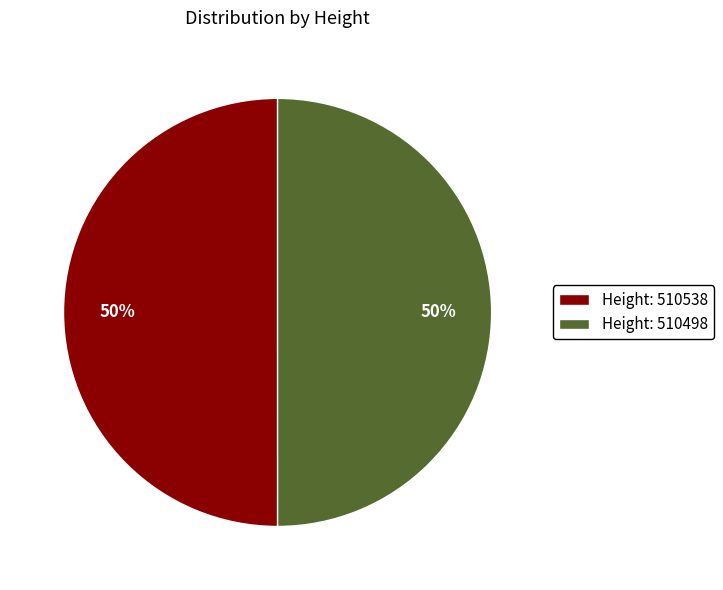

What percentage is the Height: 510498 slice, to the nearest percent?

50%